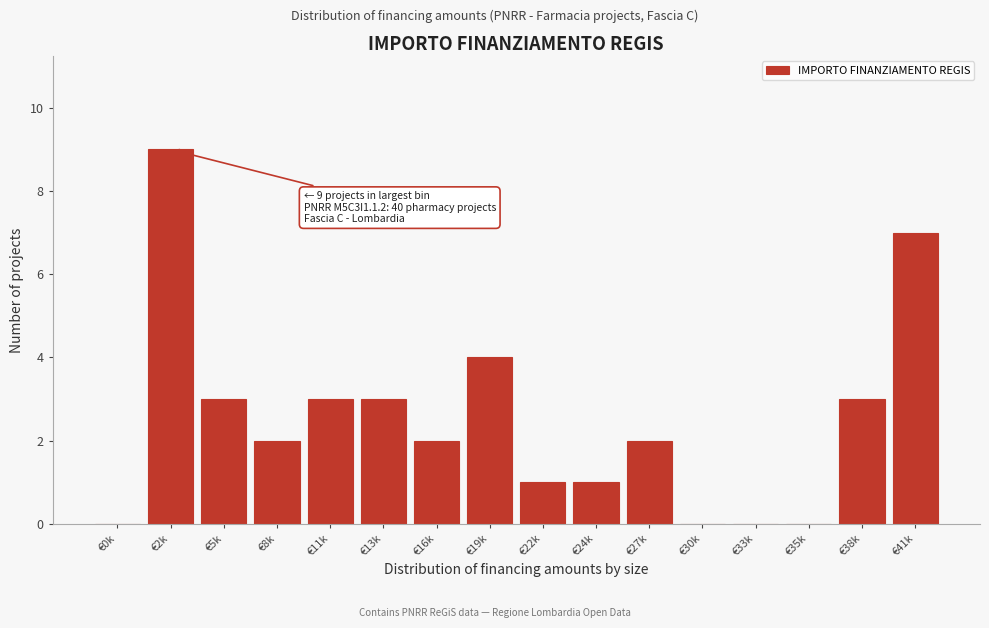

Reading right to left, extract all data points from this chart.

€41k=7	€38k=3	€35k=0	€33k=0	€30k=0	€27k=2	€24k=1	€22k=1	€19k=4	€16k=2	€13k=3	€11k=3	€8k=2	€5k=3	€2k=9	€0k=0